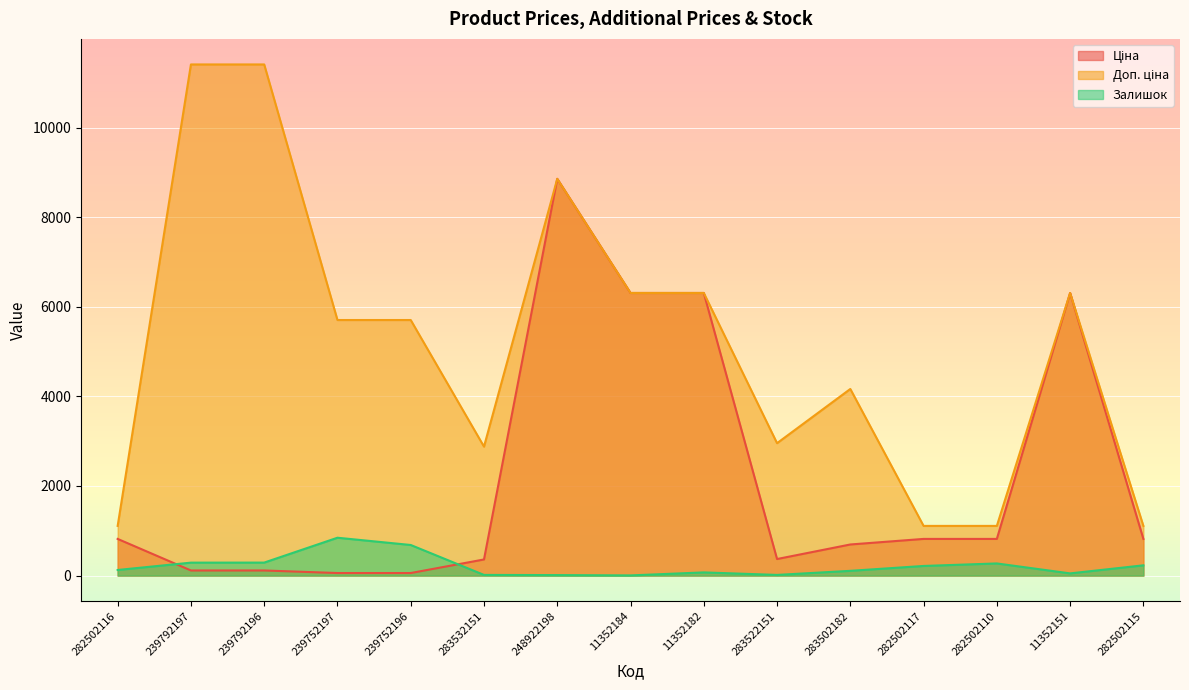

Between which two adjacent categories do Ціна and Залишок first intersect?

282502116 and 239792197